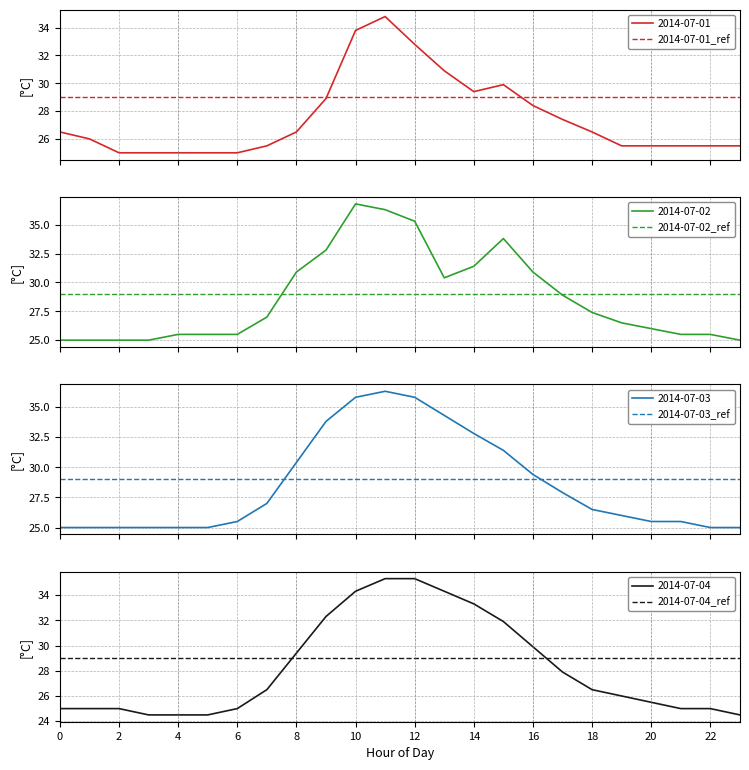

Reading left to right, extract all data points from this chart.

2014-07-01: 26.5	26.0	25.0	25.0	25.0	25.0	25.0	25.5	26.5	28.9	33.8	34.8	32.8	30.9	29.4	29.9	28.4	27.4	26.5	25.5	25.5	25.5	25.5	25.5
2014-07-02: 25.0	25.0	25.0	25.0	25.5	25.5	25.5	27.0	30.9	32.8	36.8	36.3	35.3	30.4	31.4	33.8	30.9	28.9	27.4	26.5	26.0	25.5	25.5	25.0
2014-07-03: 25.0	25.0	25.0	25.0	25.0	25.0	25.5	27.0	30.4	33.8	35.8	36.3	35.8	34.3	32.8	31.4	29.4	27.9	26.5	26.0	25.5	25.5	25.0	25.0
2014-07-04: 25.0	25.0	25.0	24.5	24.5	24.5	25.0	26.5	29.4	32.3	34.3	35.3	35.3	34.3	33.3	31.9	29.9	27.9	26.5	26.0	25.5	25.0	25.0	24.5